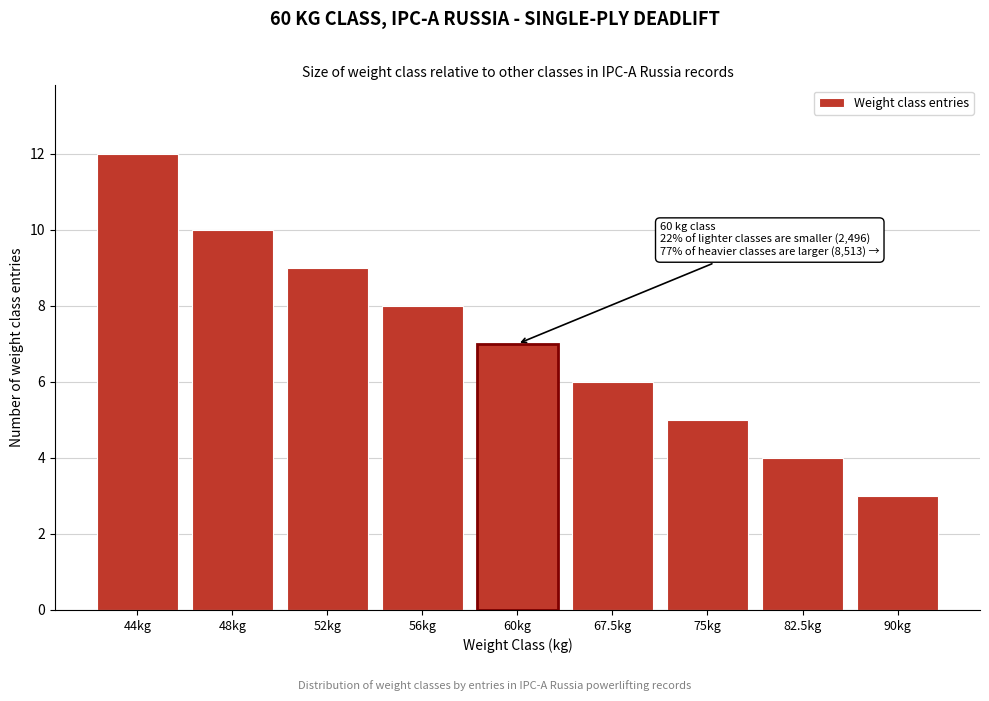

Reading right to left, transcribe all the data shown in this chart.

90kg=3	82.5kg=4	75kg=5	67.5kg=6	60kg=7	56kg=8	52kg=9	48kg=10	44kg=12